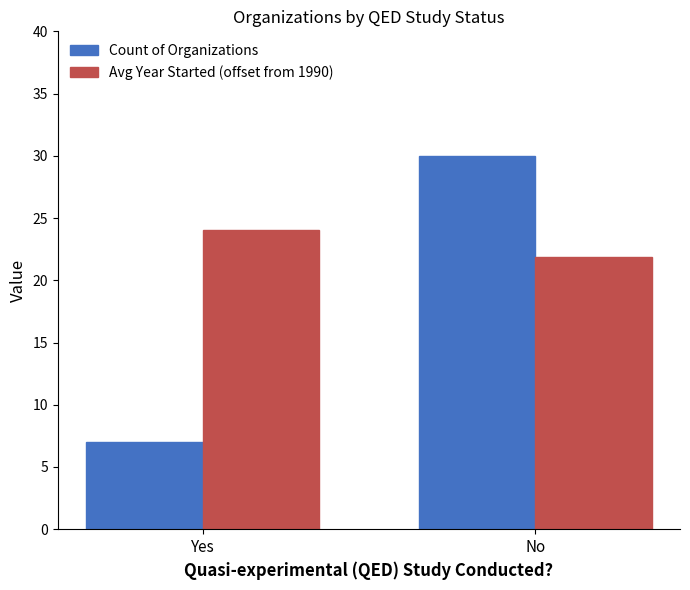

Rank the series by their average value, from highest to lowest.

Avg Year Started (offset from 1990), Count of Organizations